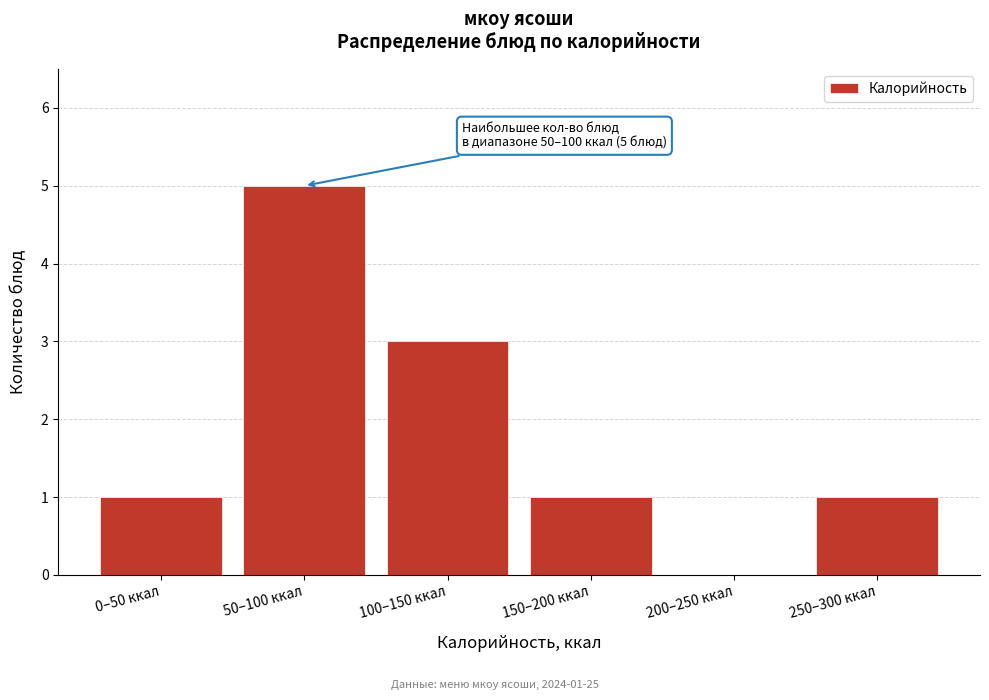

Reading right to left, transcribe all the data shown in this chart.

250–300 ккал=1	200–250 ккал=0	150–200 ккал=1	100–150 ккал=3	50–100 ккал=5	0–50 ккал=1